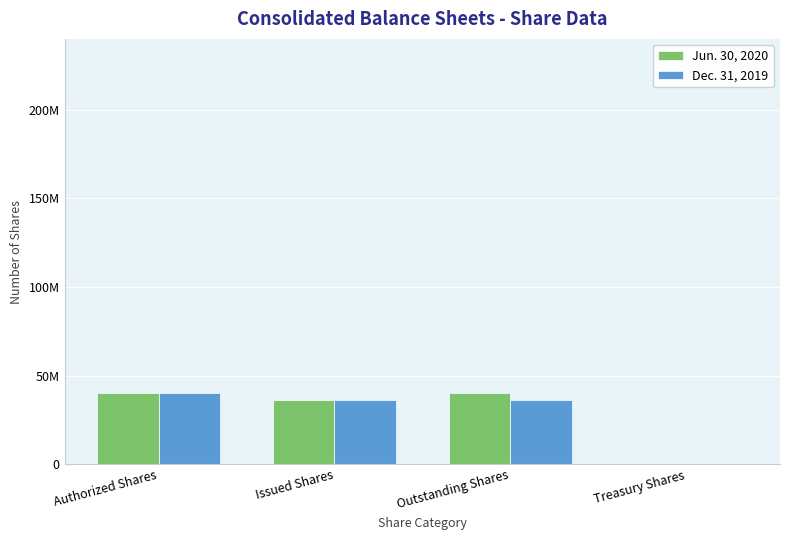

What are all the series names shown in the legend?

Jun. 30, 2020, Dec. 31, 2019